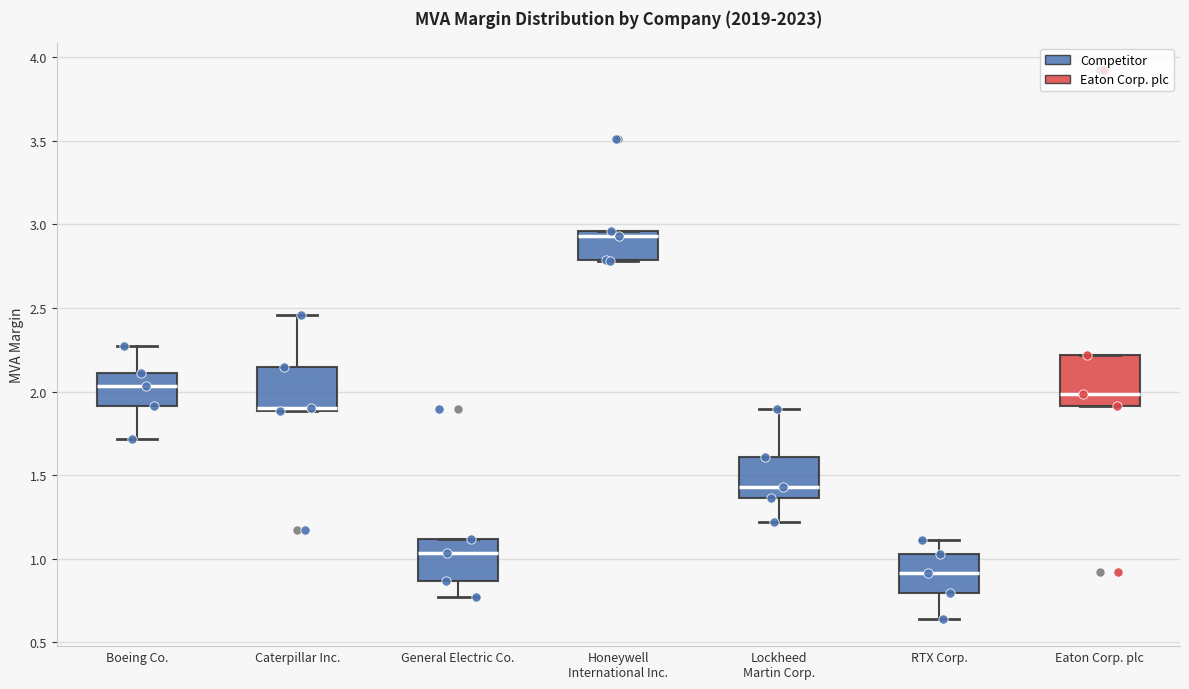

Where is the upper edge of the box for Honeywell International Inc. on the y-axis? The values are not printed on the chart, so give them approximately, as read against the axis.

2.95